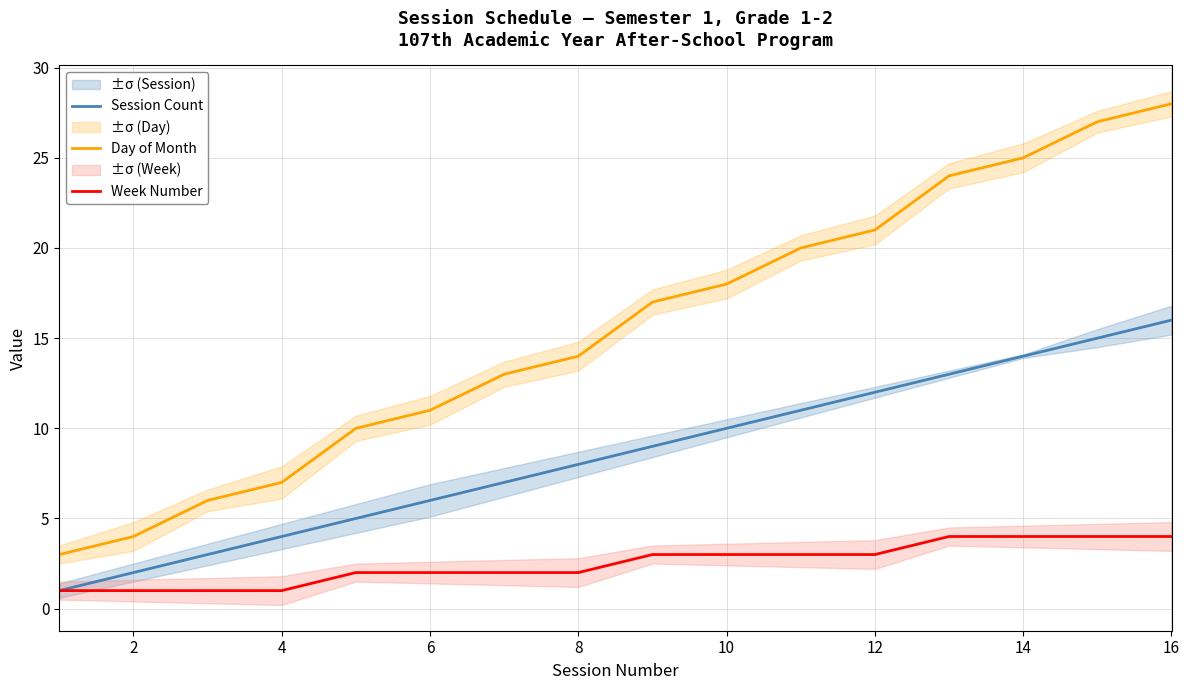

What is the maximum value for Day of Month?

28